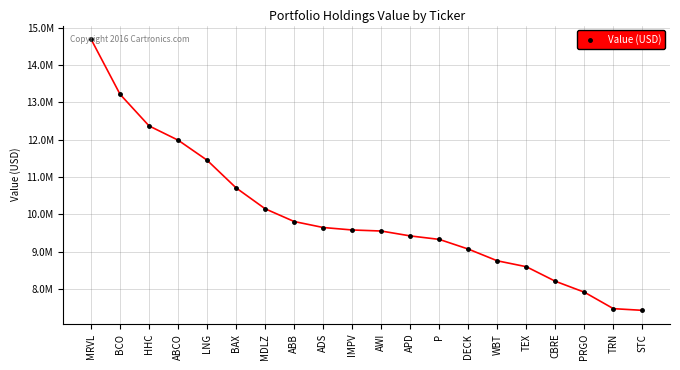

Does the chart have visible grid lines?

Yes